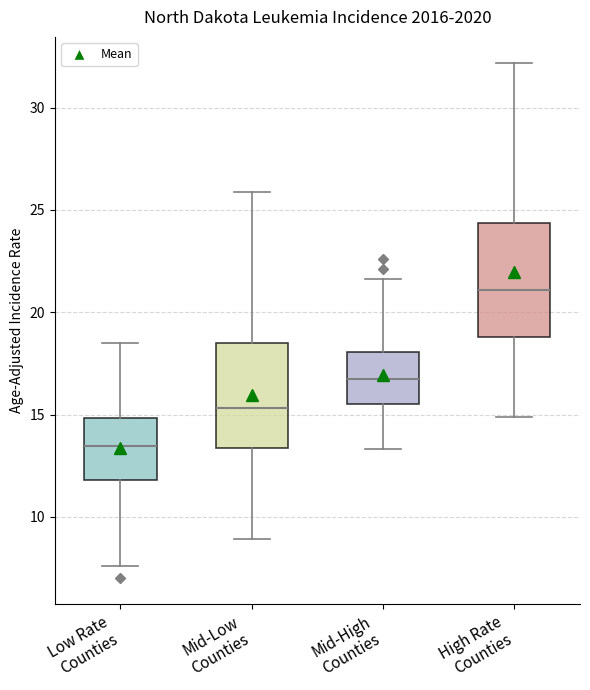

Reading left to right, read every box against the y-axis: the position of its median line, the range the box covers, and the ends of its whiskers. The values are not printed on the chart, so give them approximately, as read against the axis.

Low Rate Counties: median 13.5, box 12.0 to 15.0, whiskers 7.5 to 18.5
Mid-Low Counties: median 15.5, box 13.5 to 18.5, whiskers 9.0 to 26.0
Mid-High Counties: median 16.5, box 15.5 to 18.0, whiskers 13.5 to 21.5
High Rate Counties: median 21.0, box 19.0 to 24.5, whiskers 15.0 to 32.0